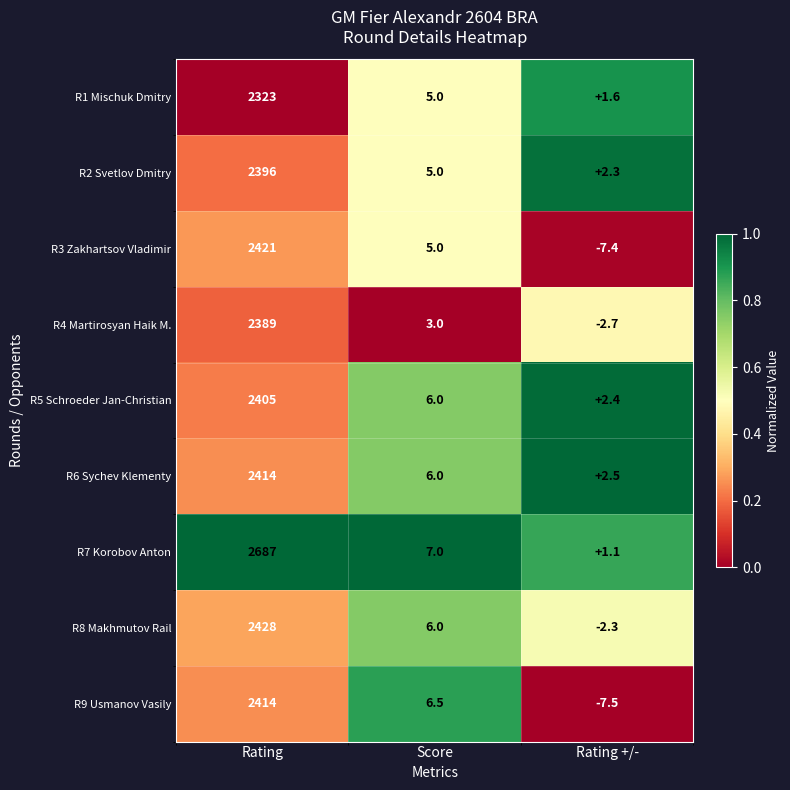

Count the number of data series in this chart.

9